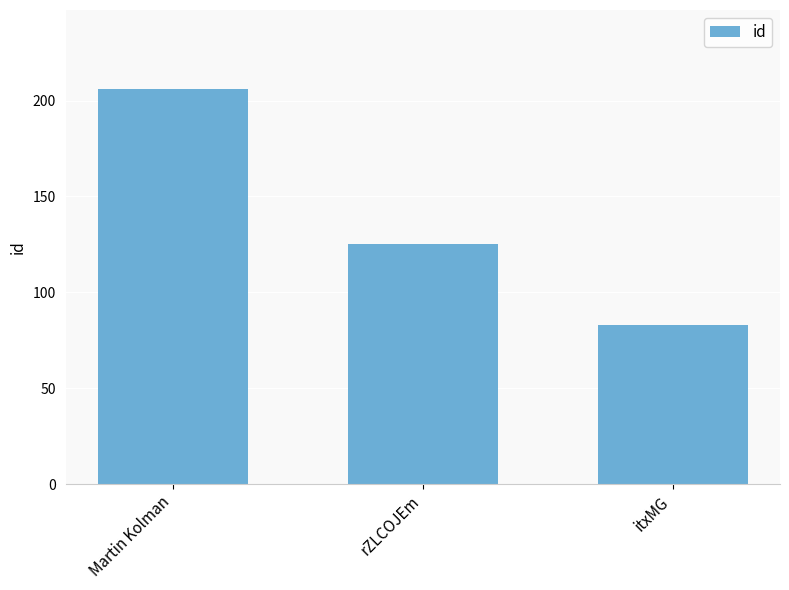

At which label is the value closest to 144?

rZLCOJEm